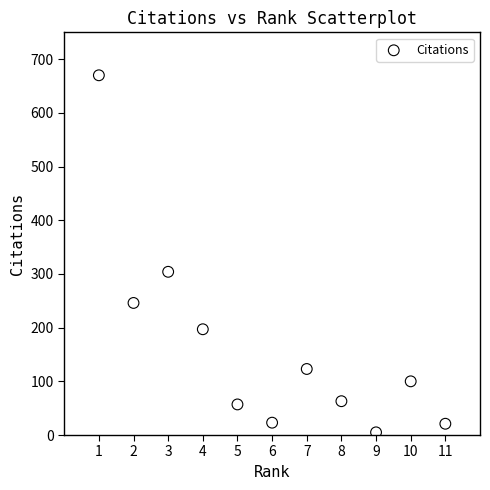

What Y value in the scatter plot is closest to 337?

304